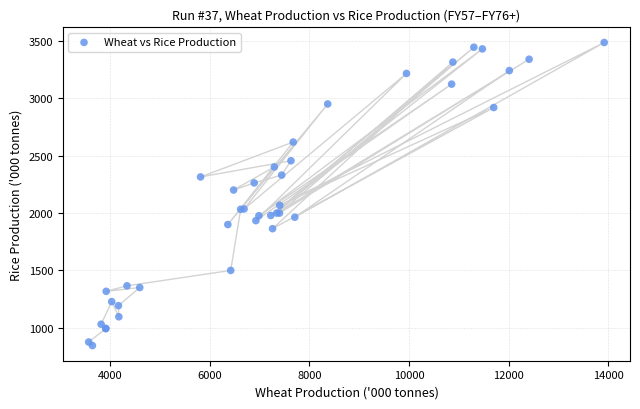

What Y value in the scatter plot is closest to 2165?

2200